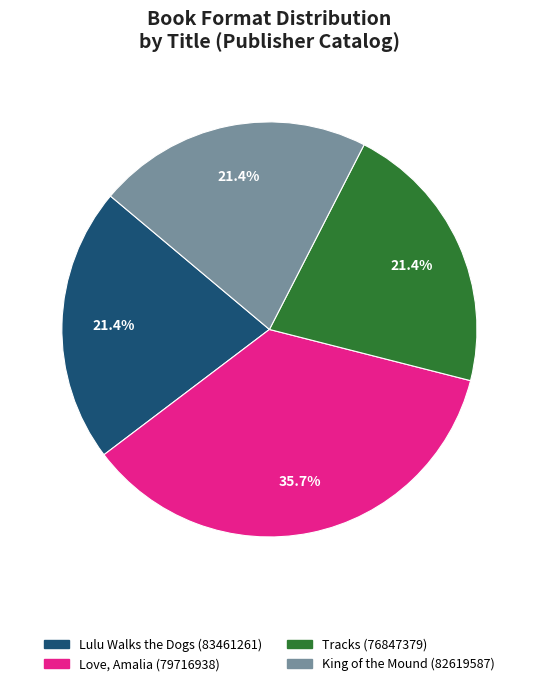

The King of the Mound slice represents 10% of the pie. True or false?

False